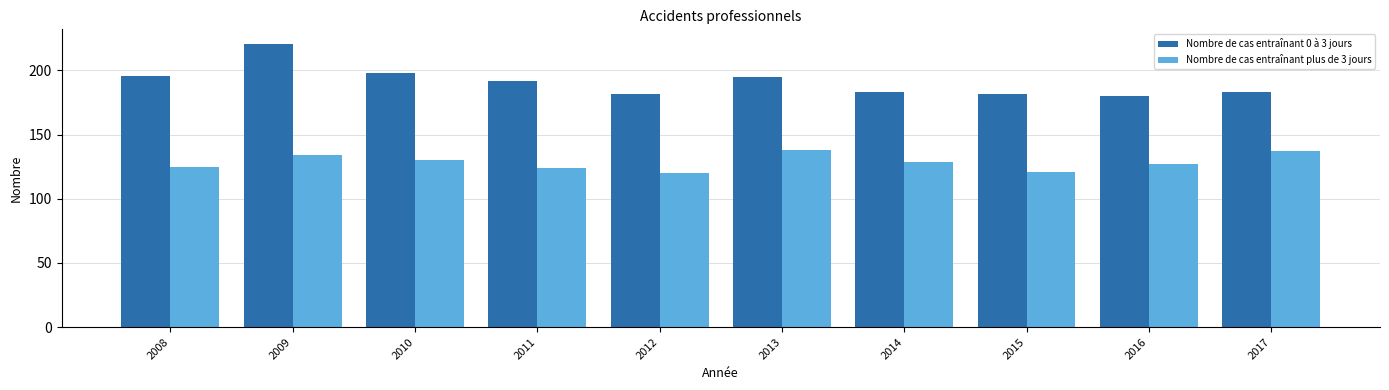

How many bars are there in total?

20